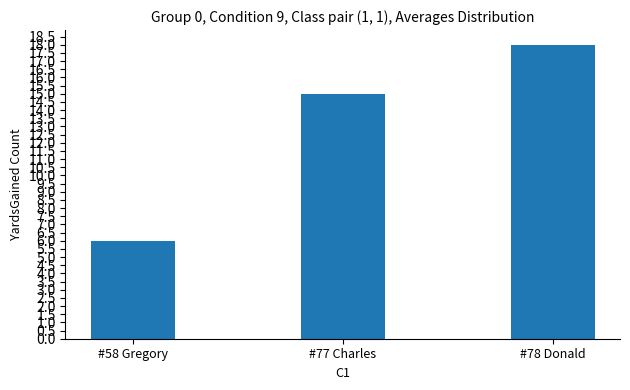

What is the difference between the maximum and minimum values?

12